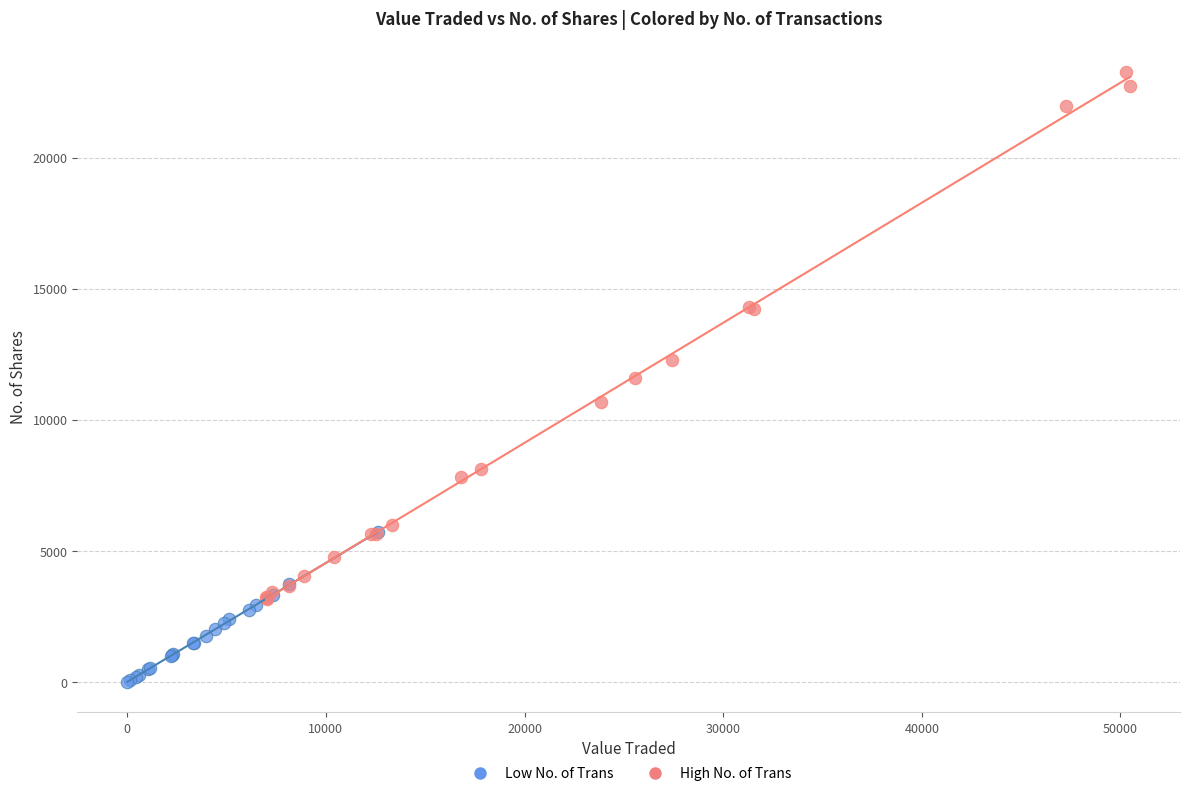

Which series reaches the maximum Y coordinate?

High No. of Trans